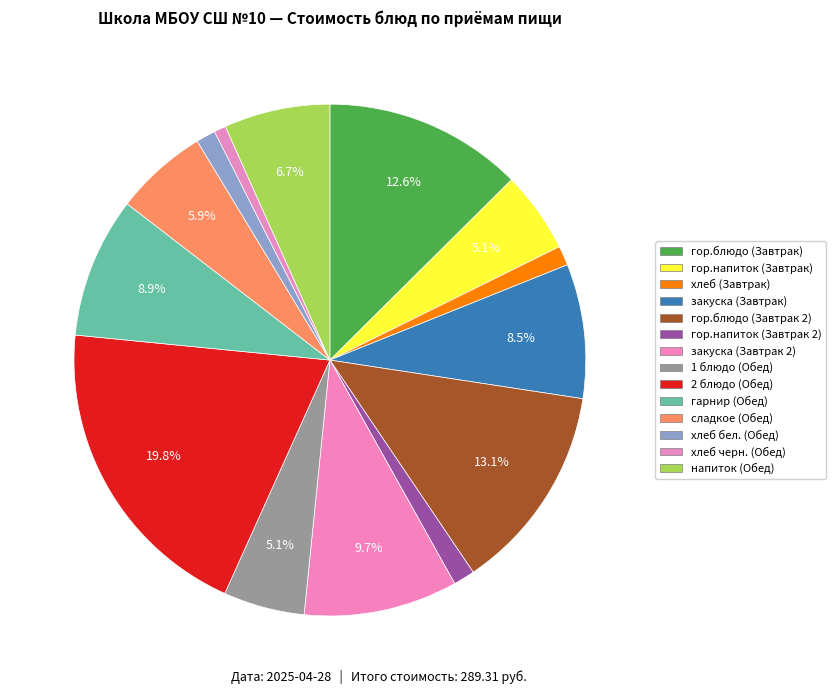

How many slices are in this pie chart?

14